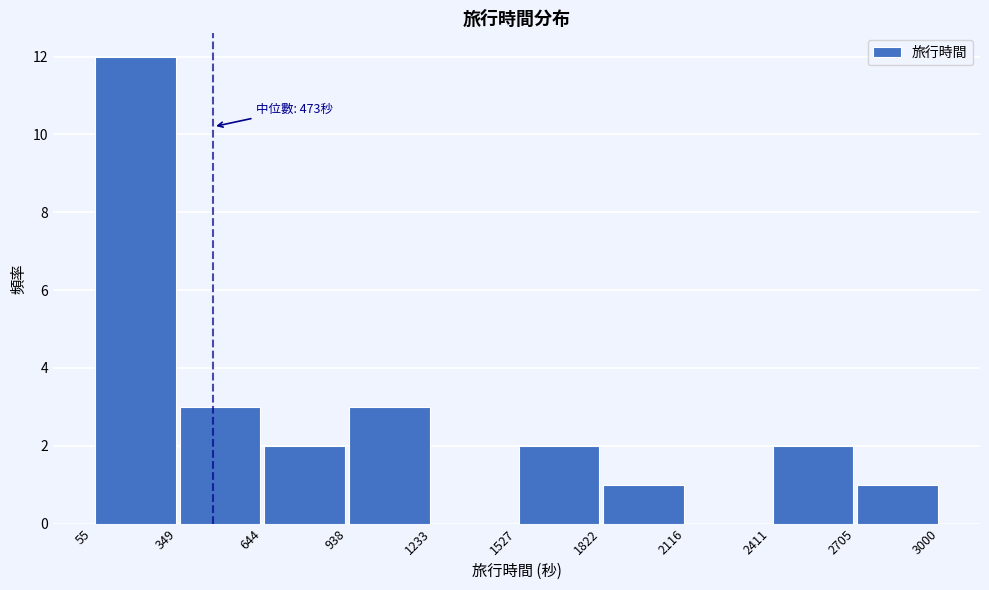

Which range on the x-axis has the tallest bar?

55 to 349